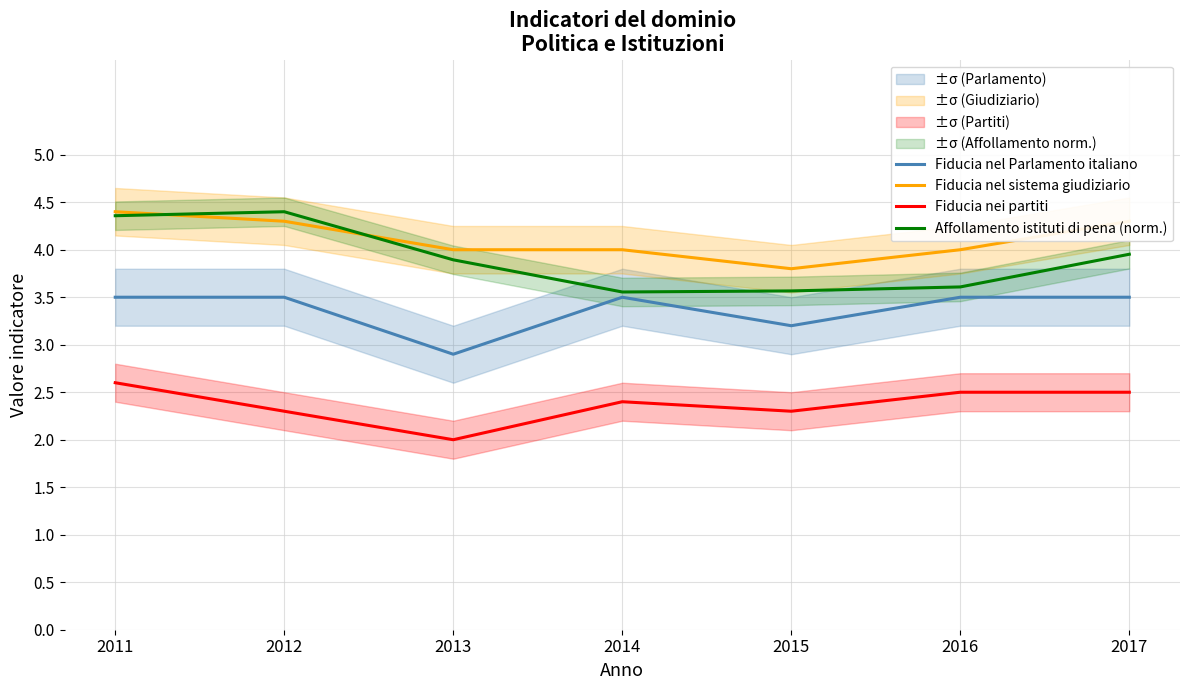

How many series are shown in this chart?

4